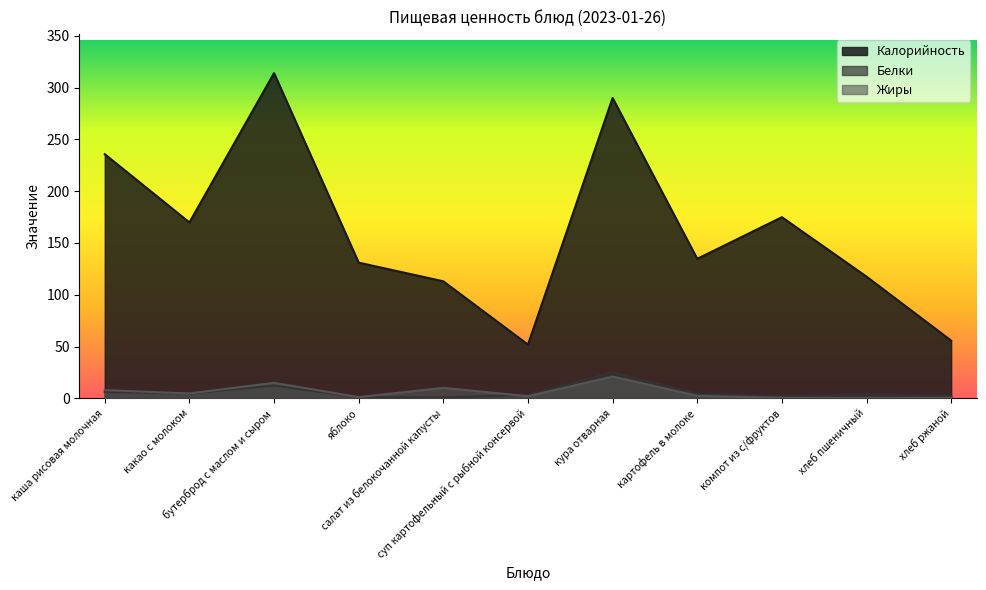

At which label is Калорийность closest to 182?

компот из с/фруктов